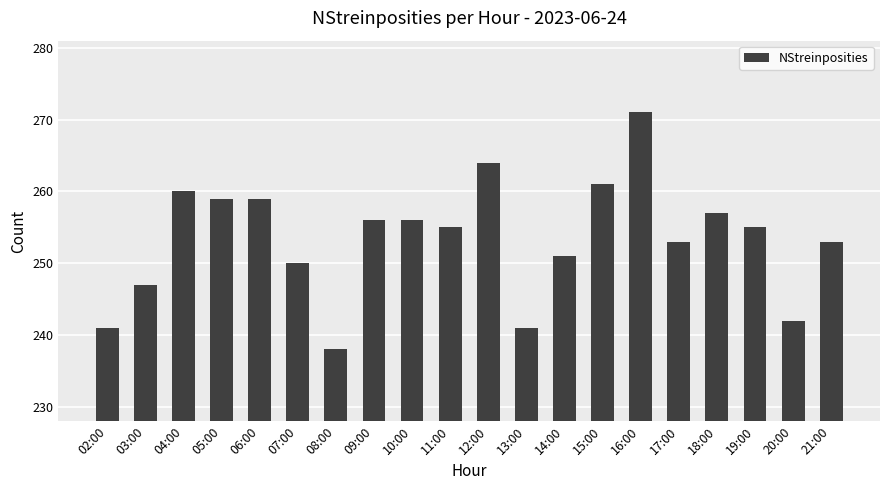

Where does the data first go above 255?

04:00